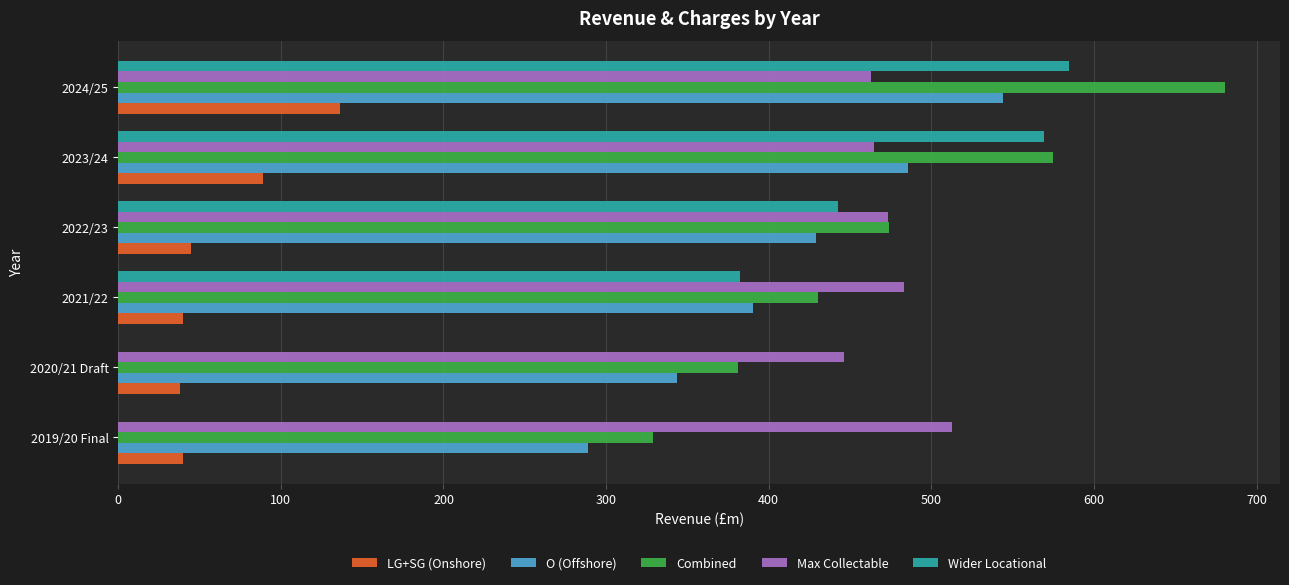

What is the maximum value shown in the chart?

680.4